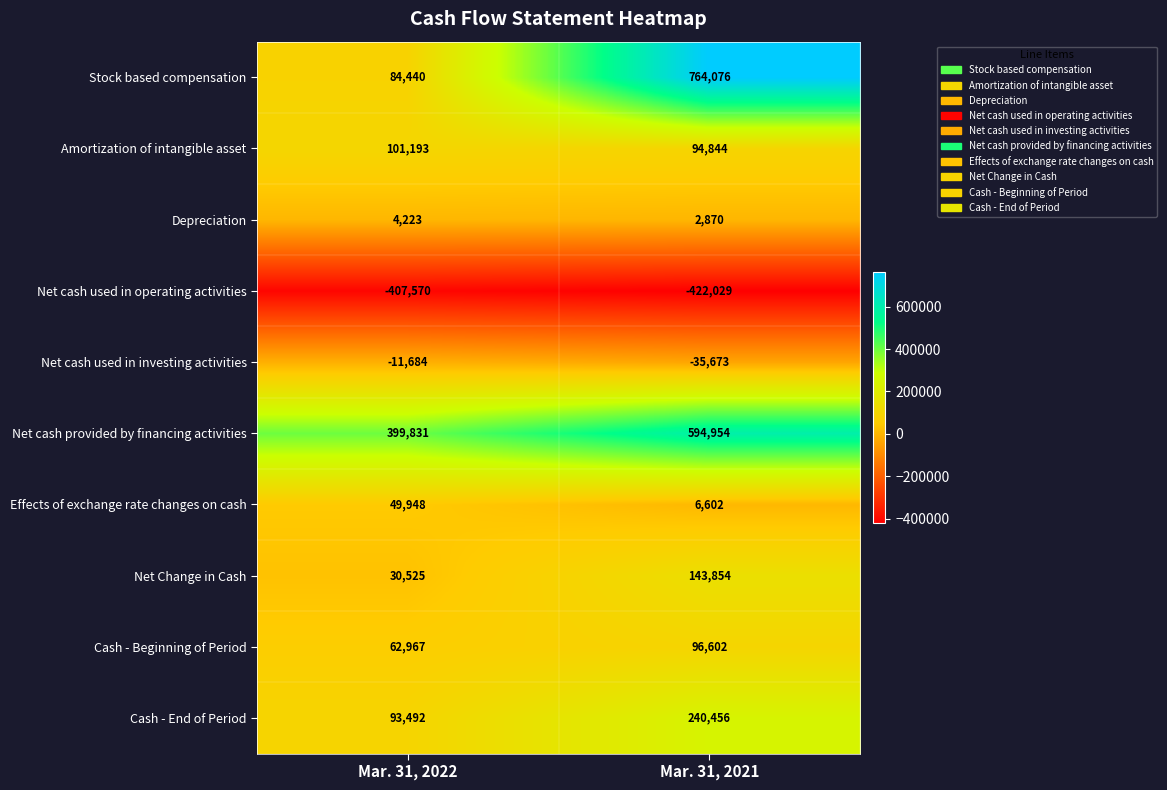

Which category has the lowest value across all series?

Mar. 31, 2021